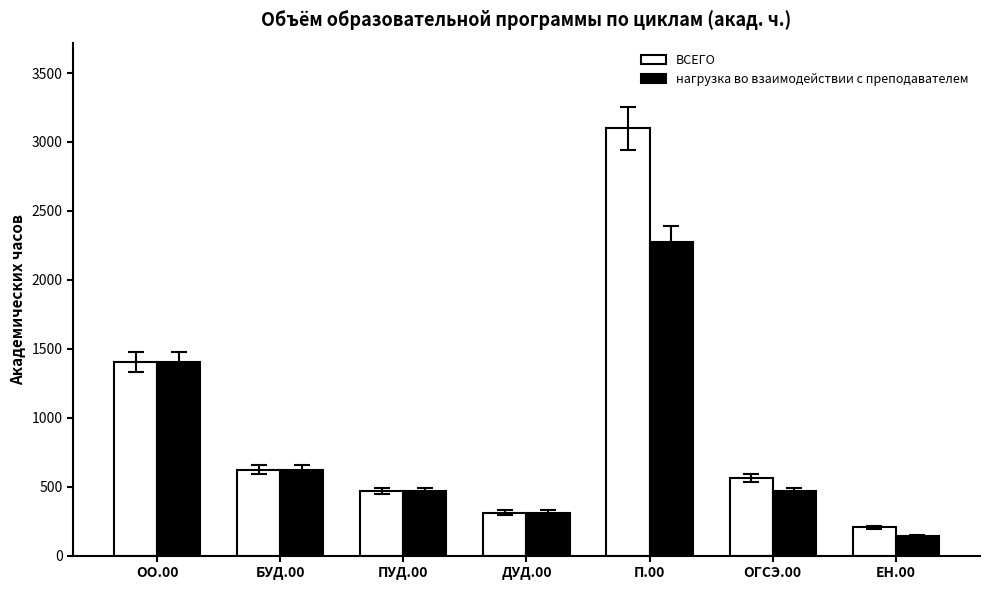

What is the difference between the нагрузка во взаимодействии с преподавателем values at БУД.00 and ОГСЭ.00?

156